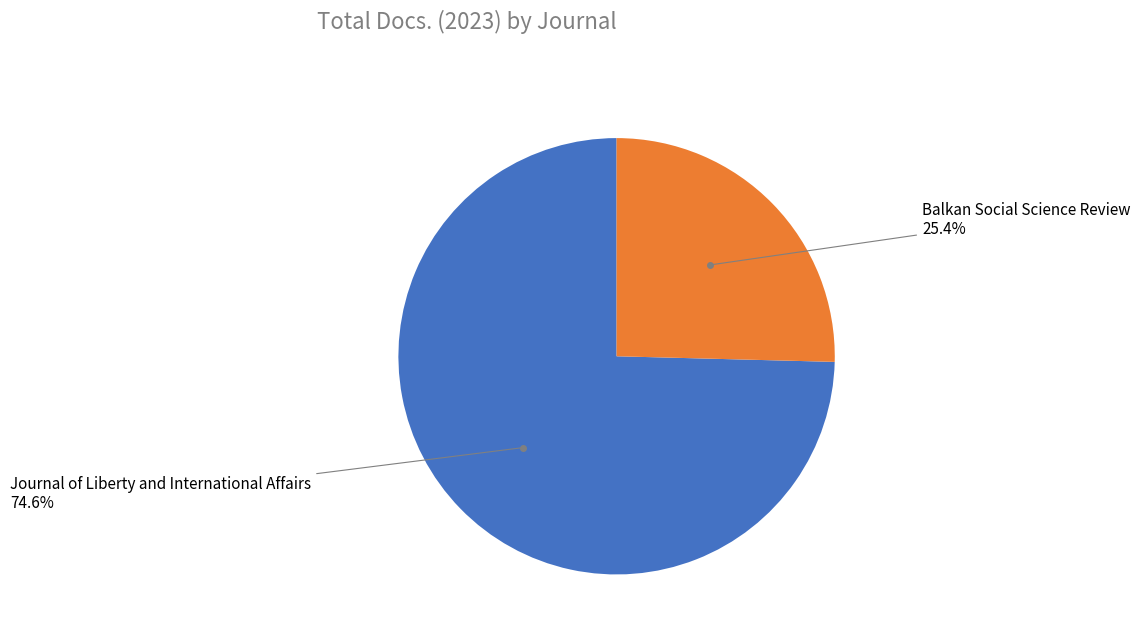

Is it true that Balkan Social Science Review is 25% of the pie?

True